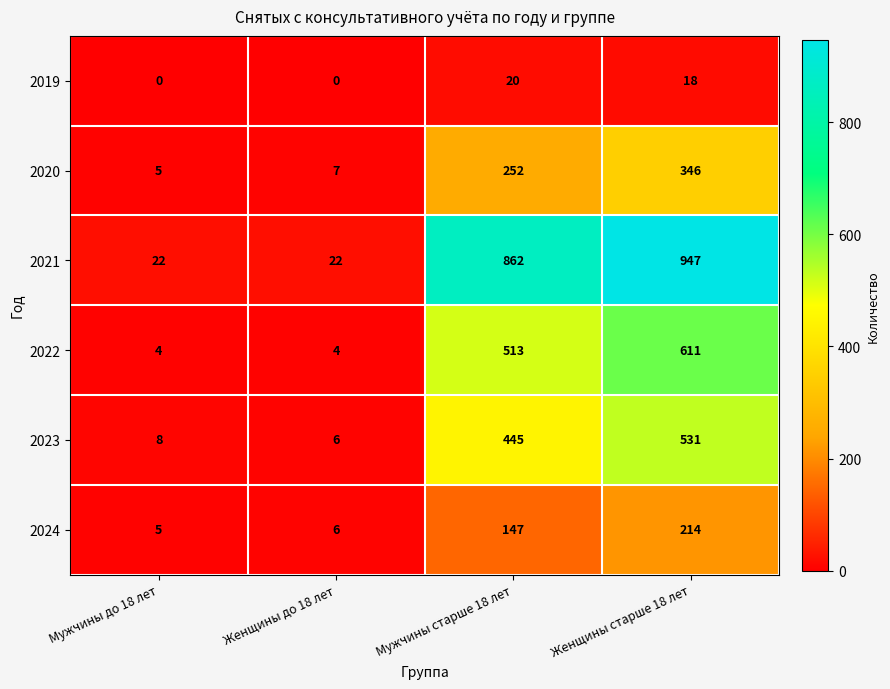

What is the difference between the maximum and minimum values in the 2019 series?

20